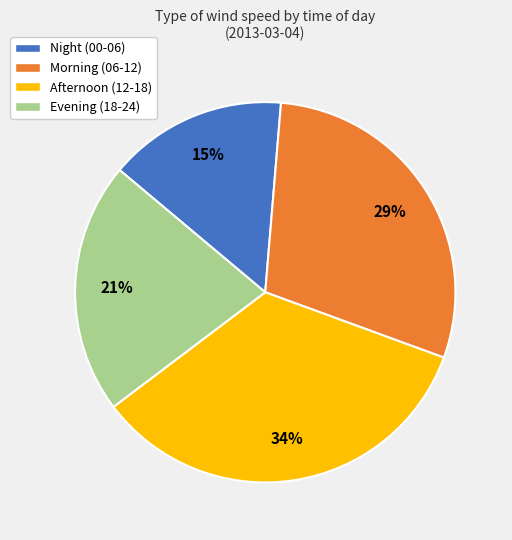

Which category has the biggest portion of the pie?

Afternoon (12-18)